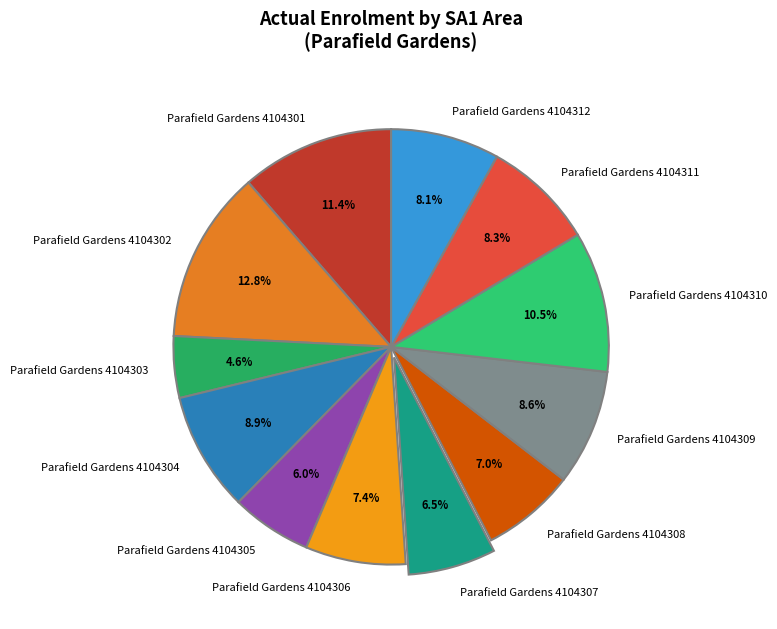

What percentage is the Parafield Gardens 4104302 slice, to the nearest percent?

13%